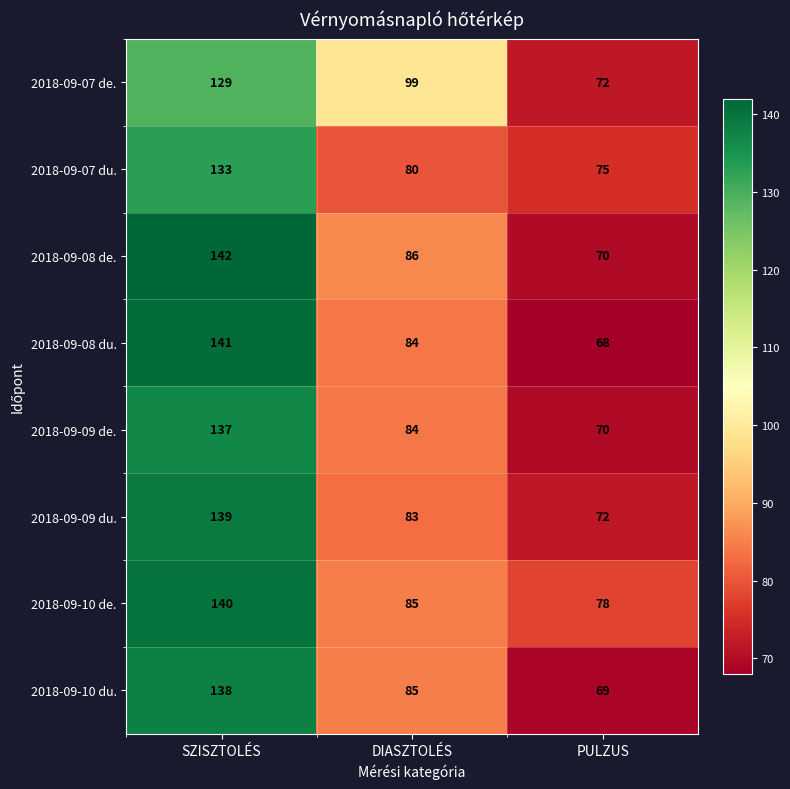

Which series has the largest total across all categories?

2018-09-10 de.